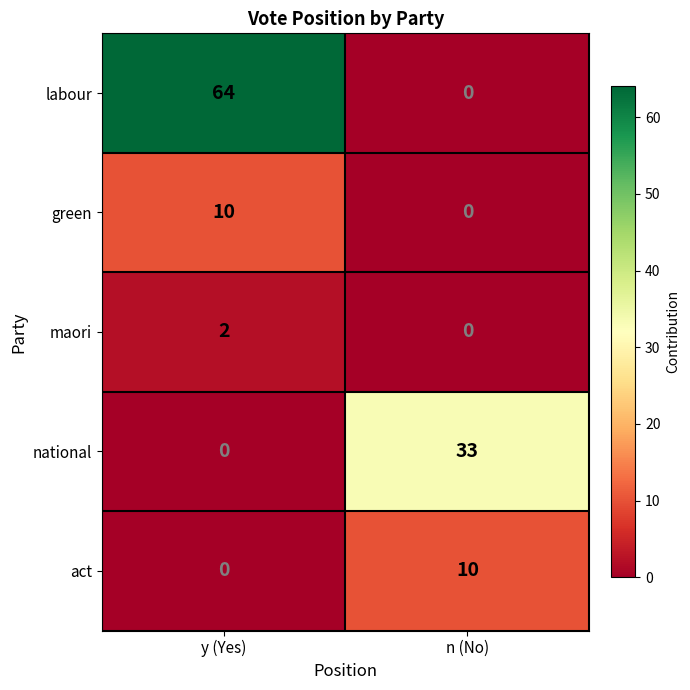

What is the total value across all series at y (Yes)?

76